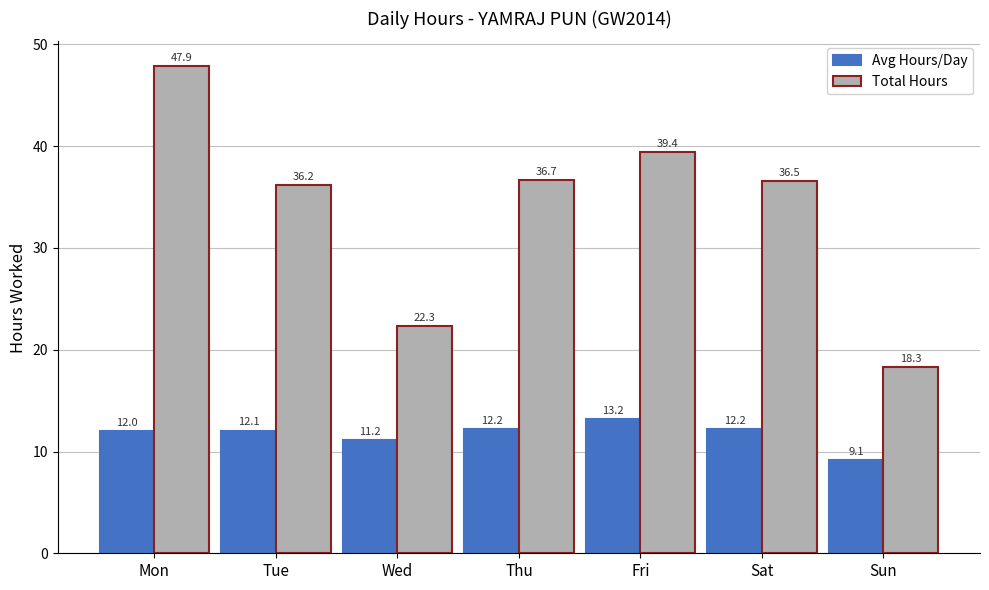

At which category is the sum across all series the highest?

Mon